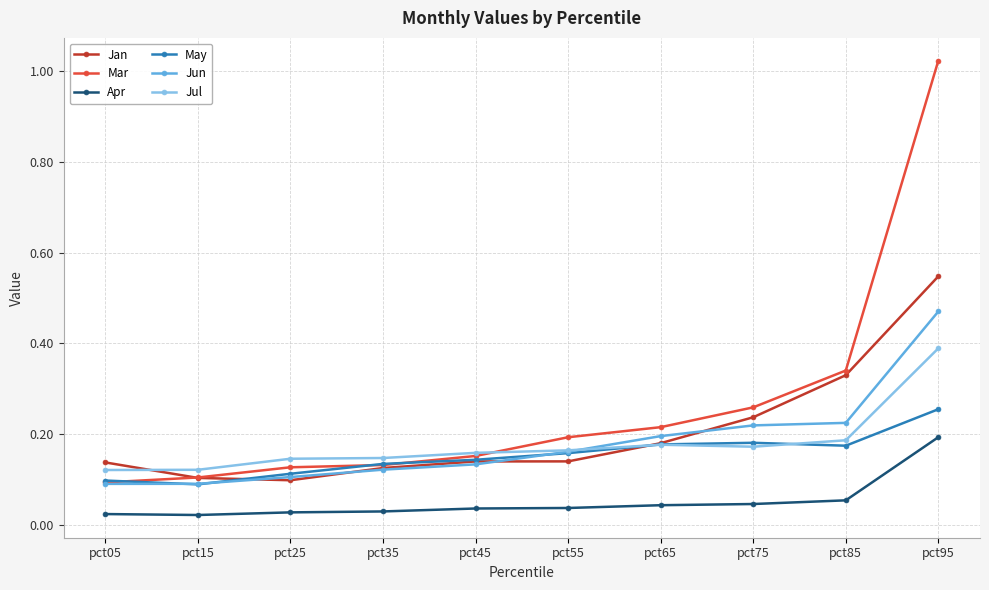

At which label does Mar reach its peak?

pct95